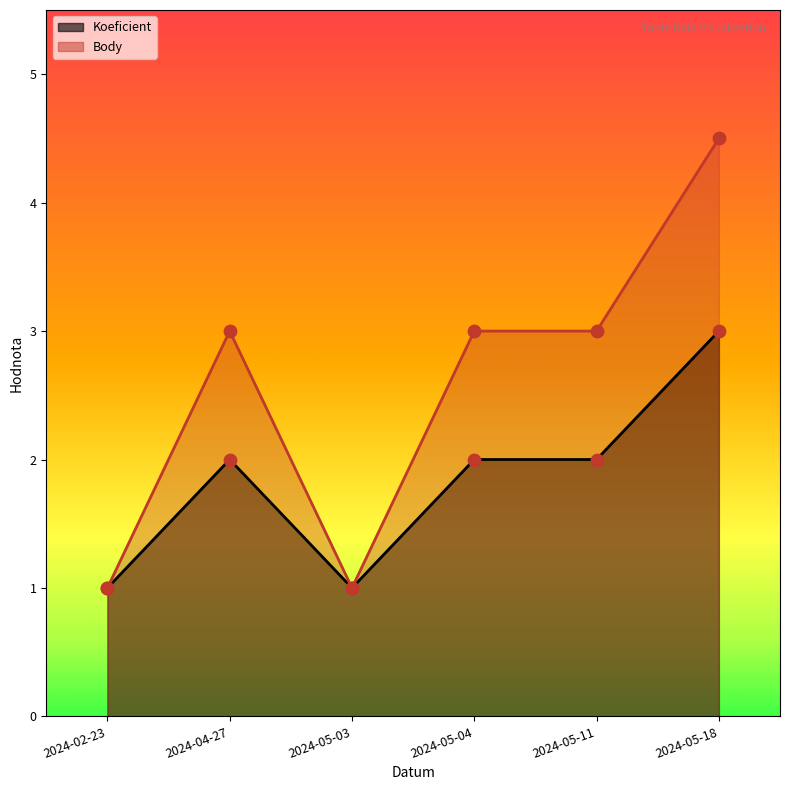

Is the value of Body at 2024-05-04 greater than the value of Koeficient at 2024-02-23?

Yes